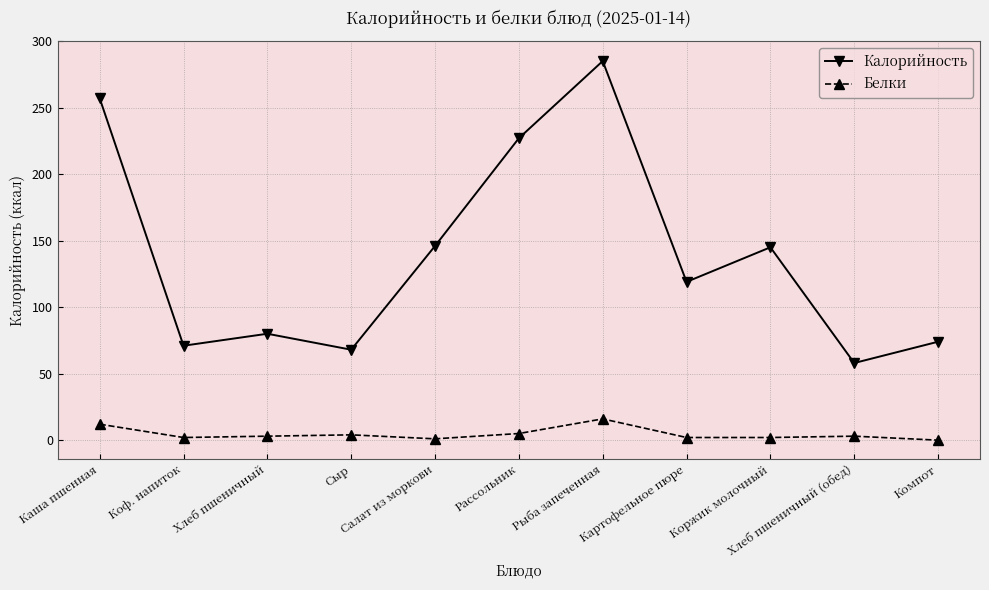

At which label does Калорийность first exceed 119?

Каша пшенная